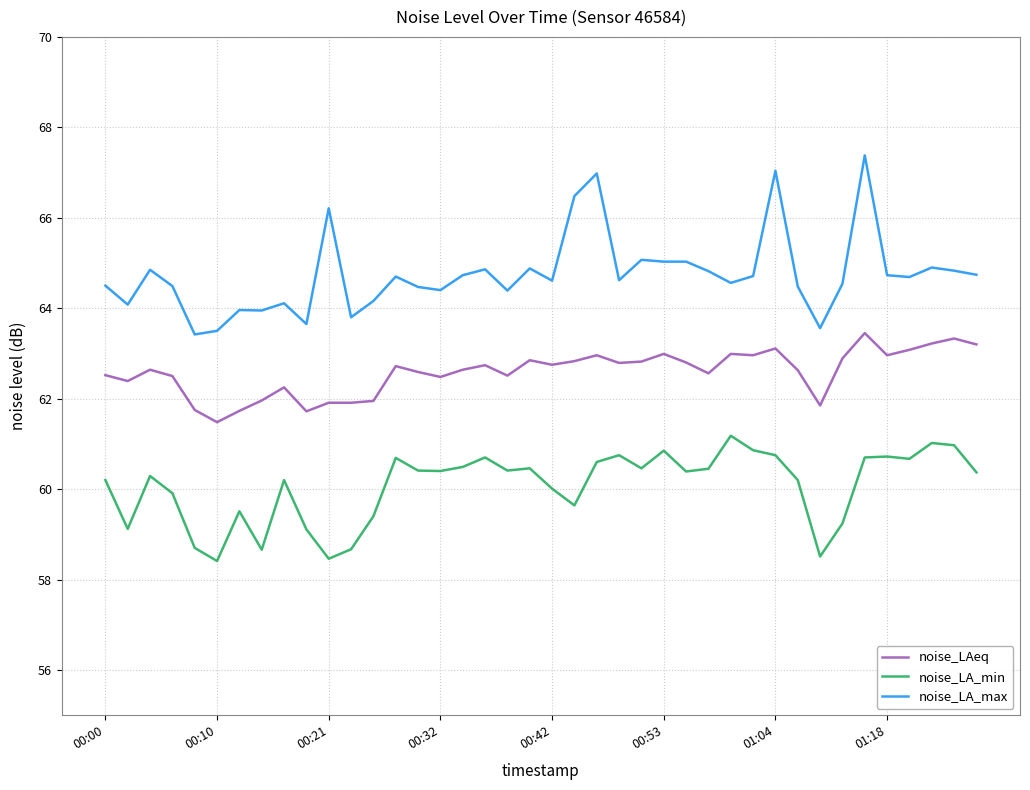

Which series has the largest range (max minus min)?

noise_LA_max